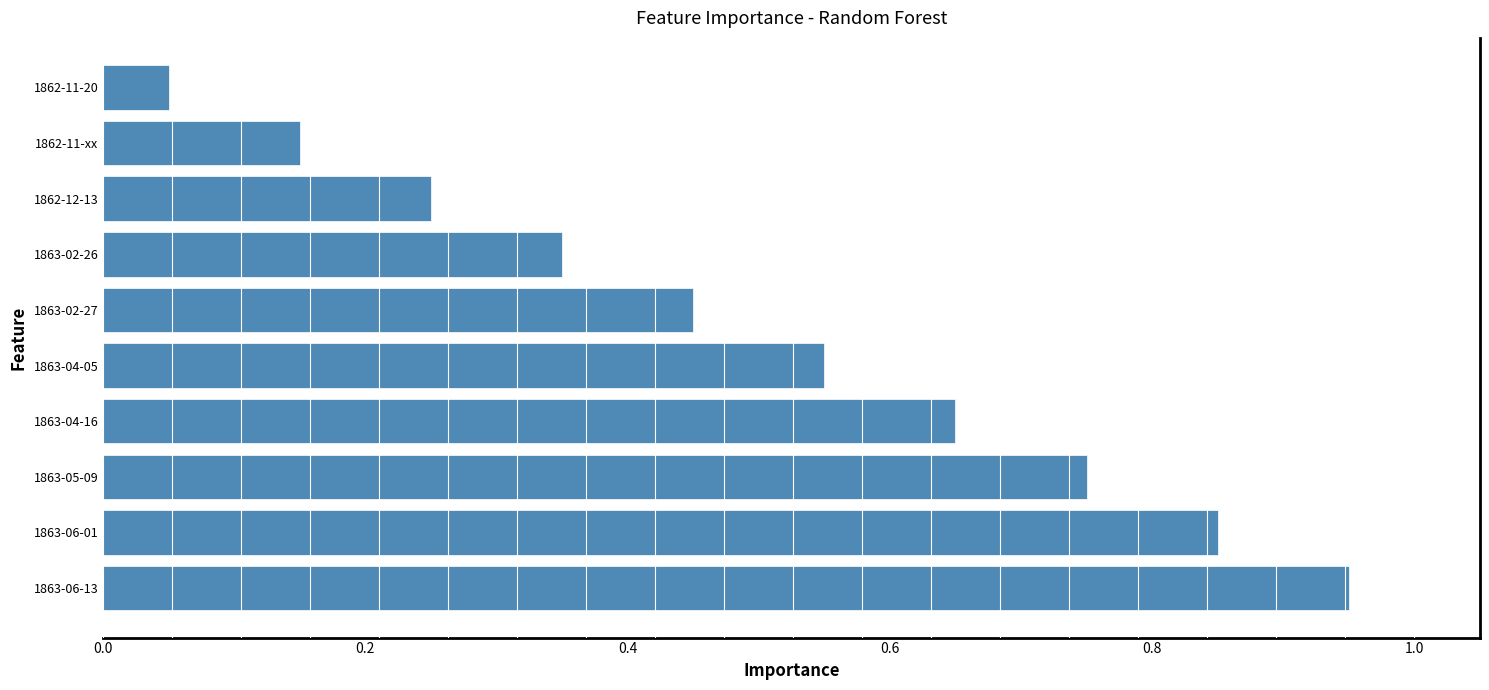

At which category does the chart reach its minimum across all series?

1862-11-20